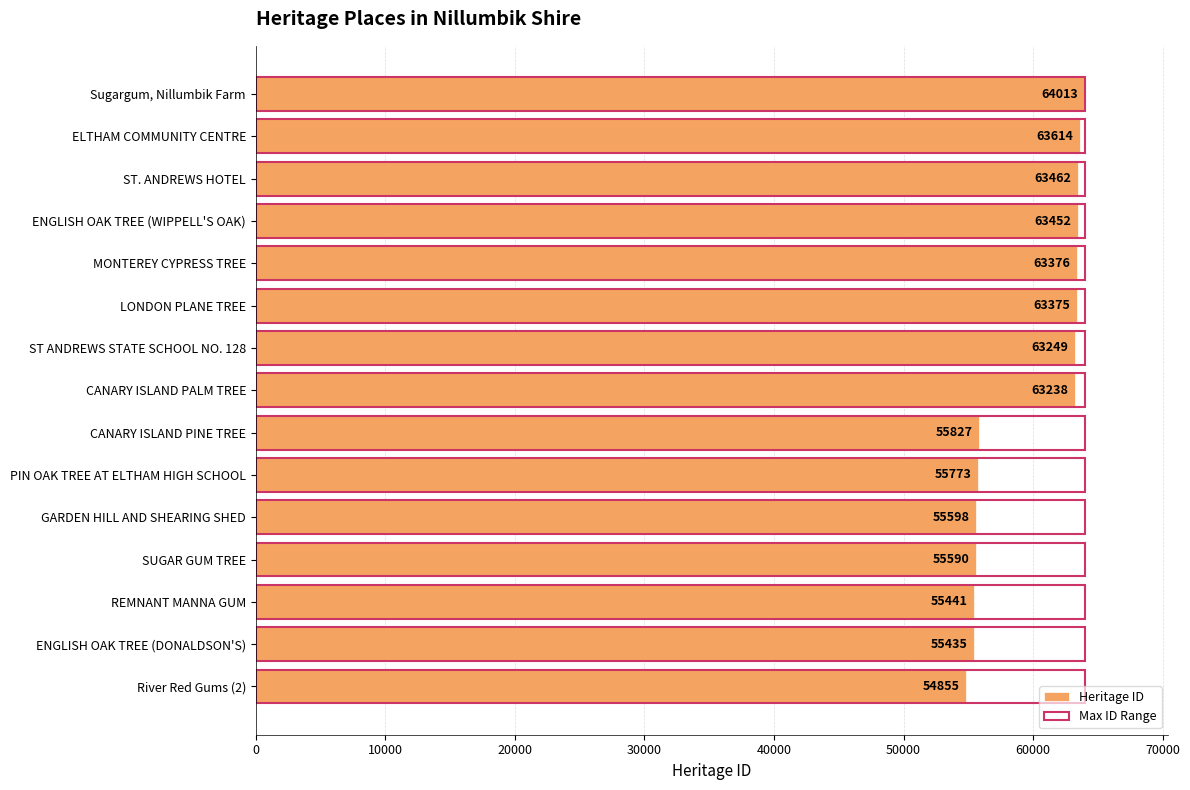

What is the maximum value shown in the chart?

64013